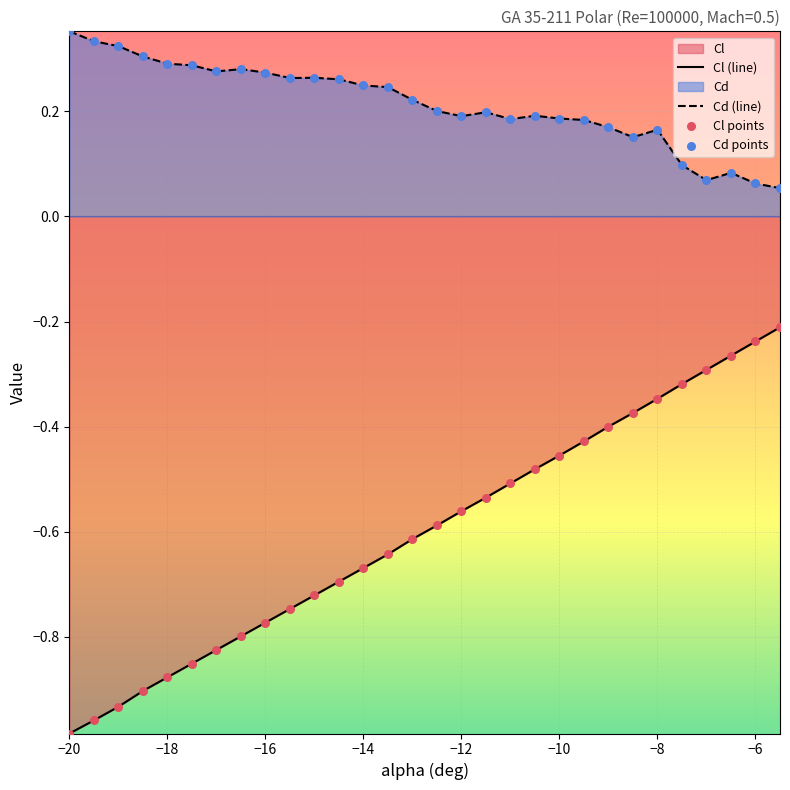

Which series has the largest total across all categories?

Cd (line)